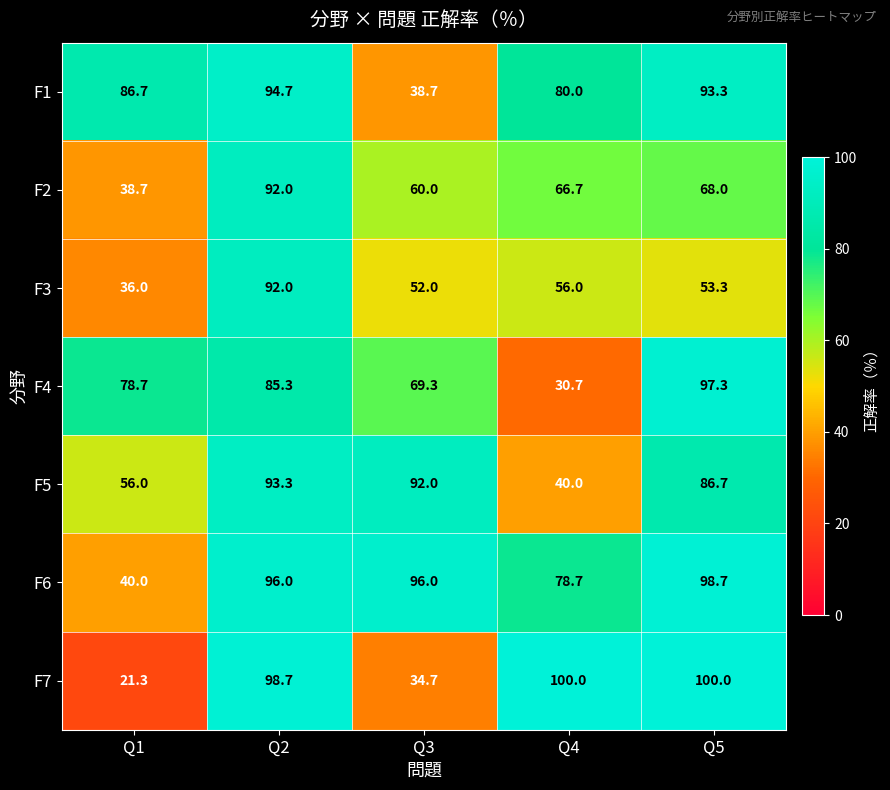

True or false: F3 has a value of 56.0 at Q4.

True